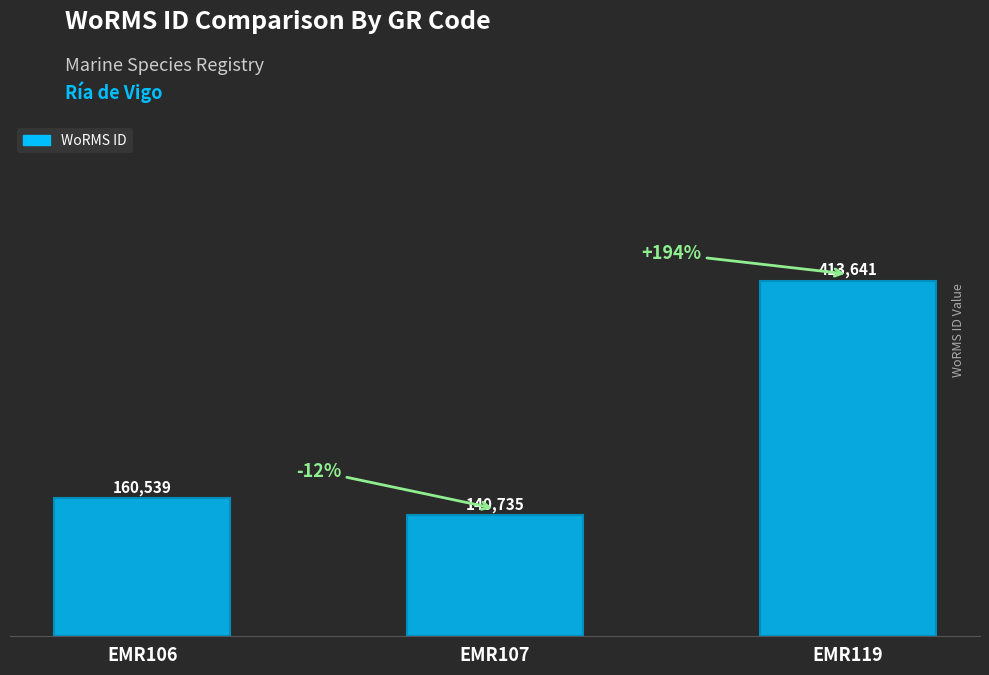

What is the minimum value shown in the chart?

140735